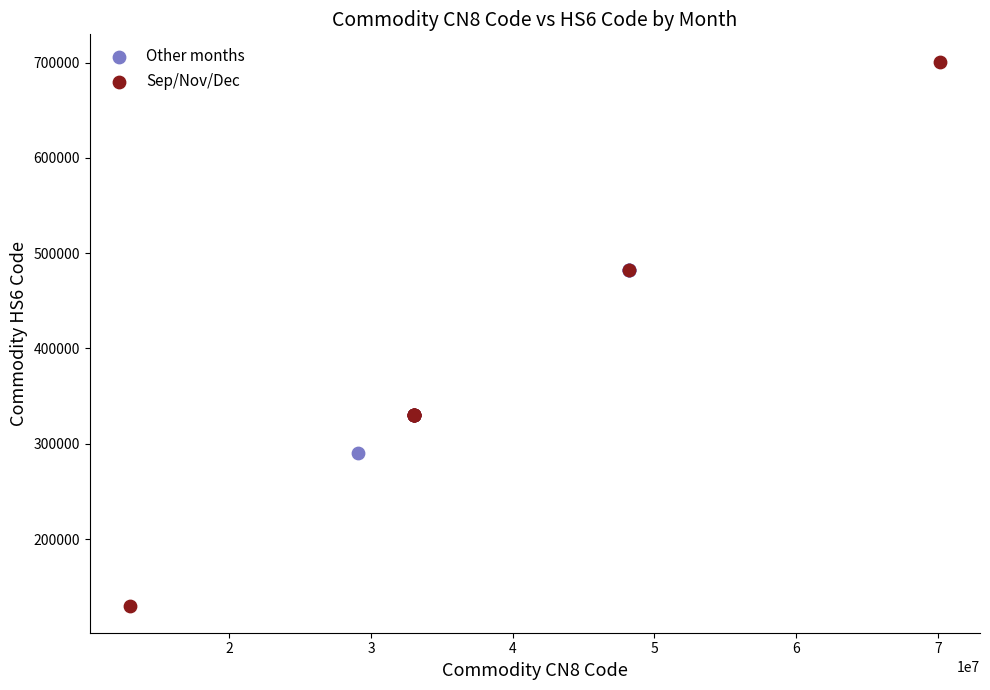

Which series has the widest spread of Y values?

Sep/Nov/Dec